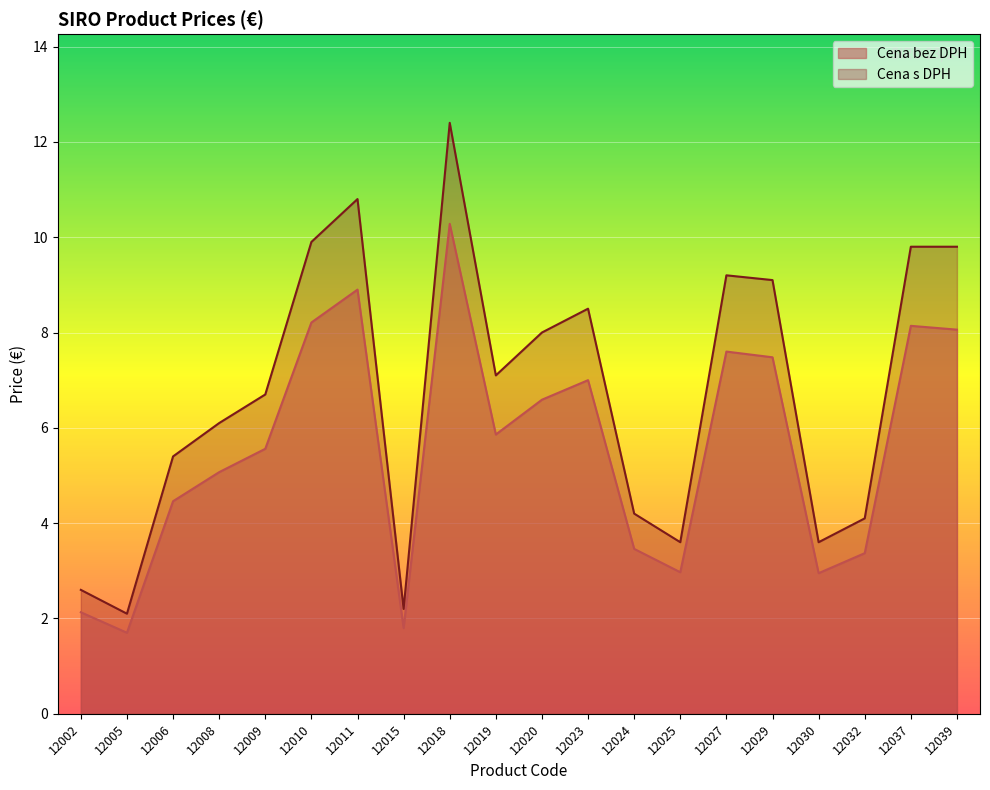

What is the difference between the maximum and minimum values in the Cena s DPH series?

10.3